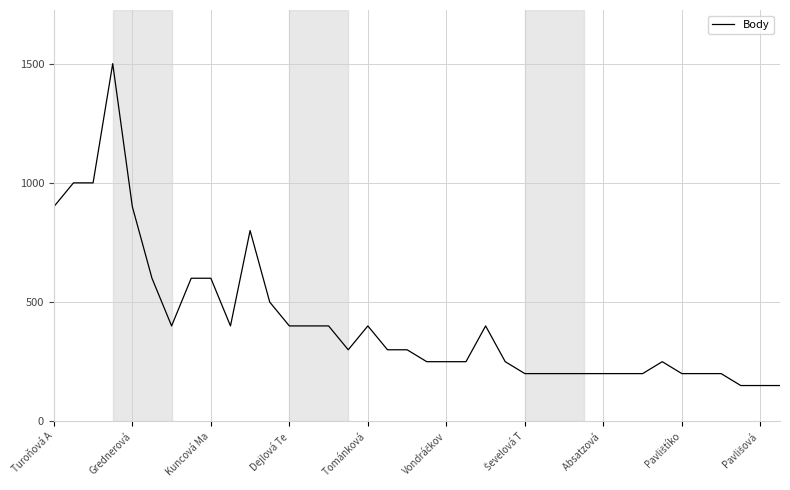

What is the smallest value displayed?

150